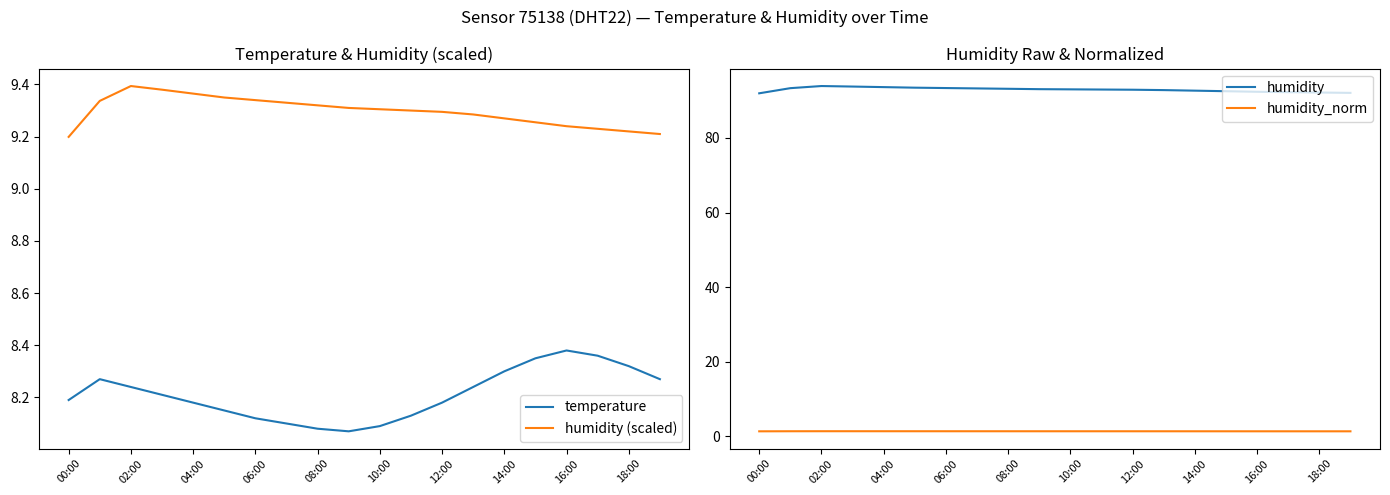

True or false: humidity and humidity_norm intersect in this chart.

False